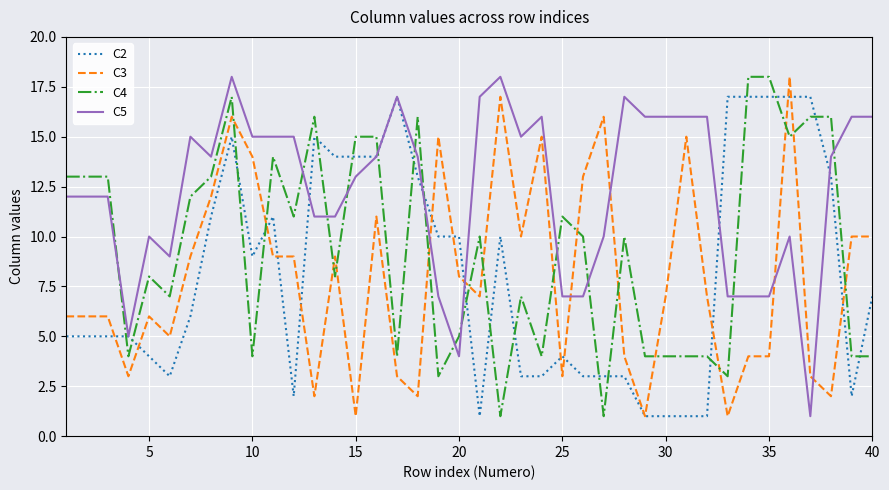

Which series has the largest total across all categories?

C5